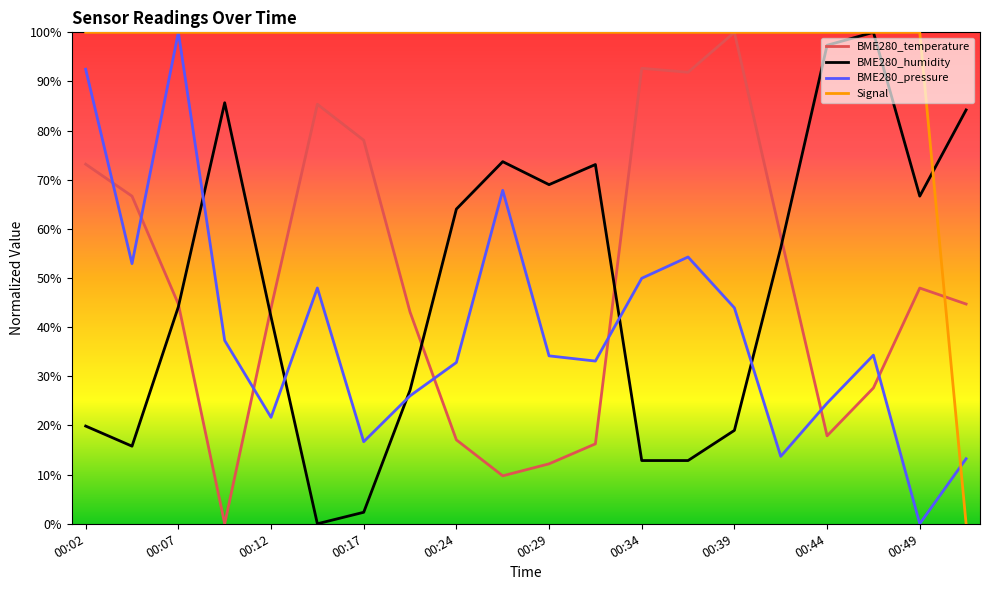

After their last crossing, which series has the higher values: BME280_pressure or BME280_humidity?

BME280_humidity